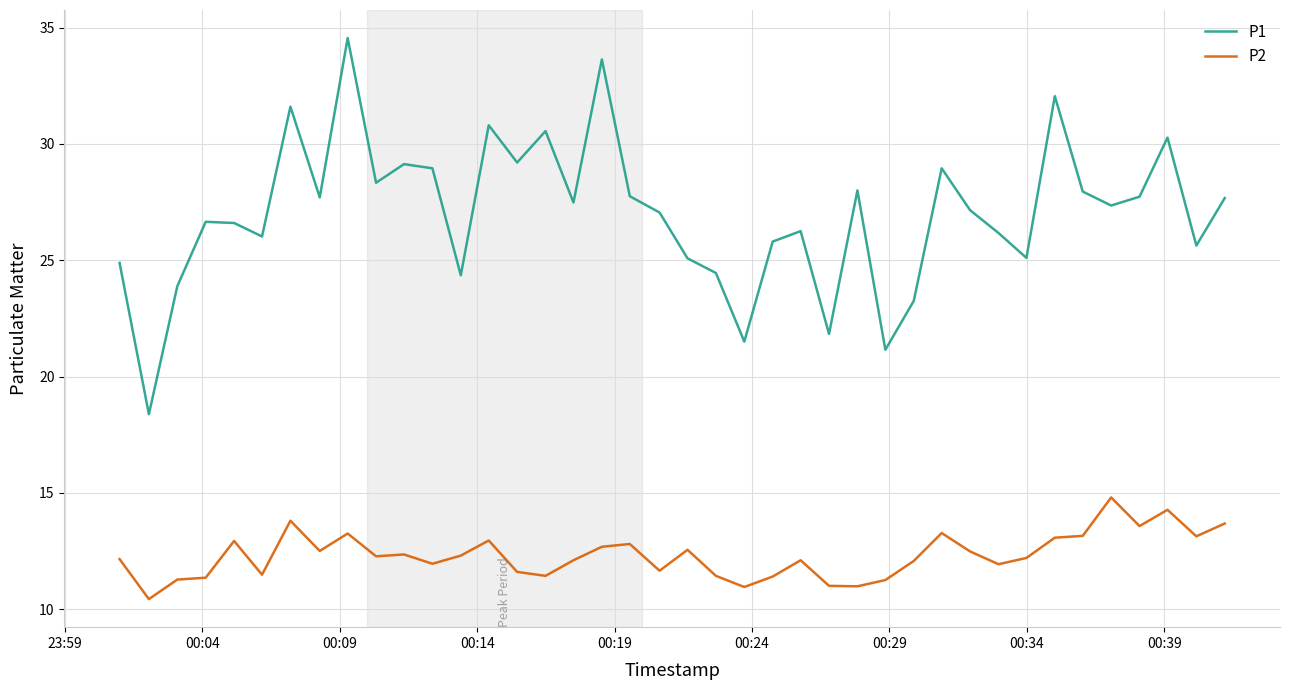

List the series in order of their overall mean, lowest first.

P2, P1